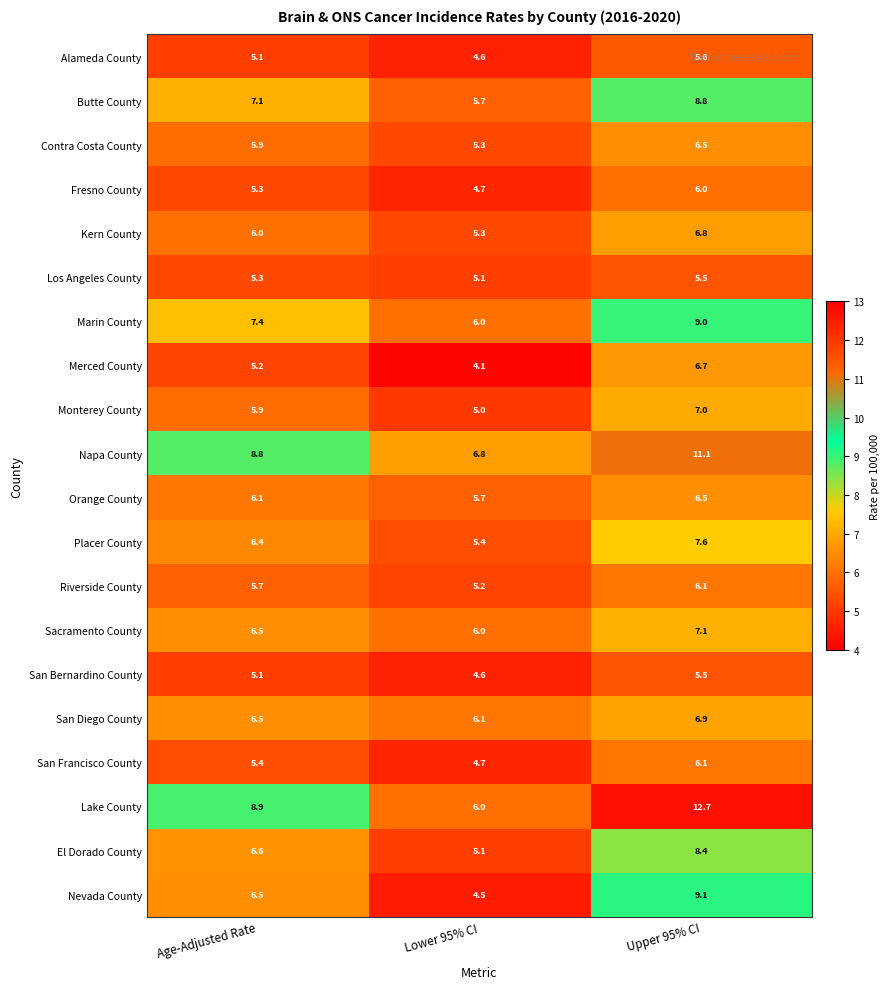

What is the sum of all Contra Costa County values?

17.7